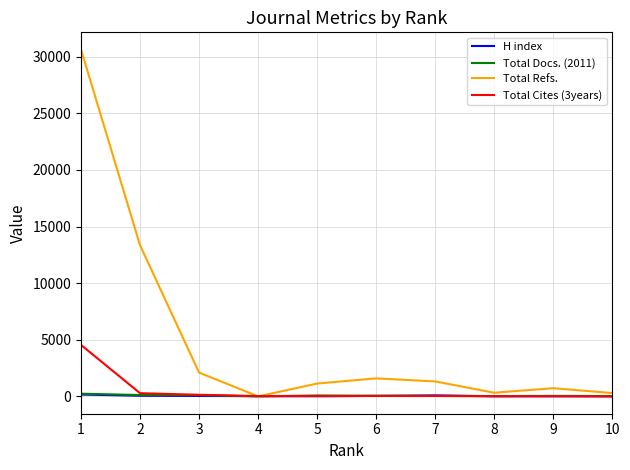

The value of Total Refs. at 2 is 21521. True or false?

False